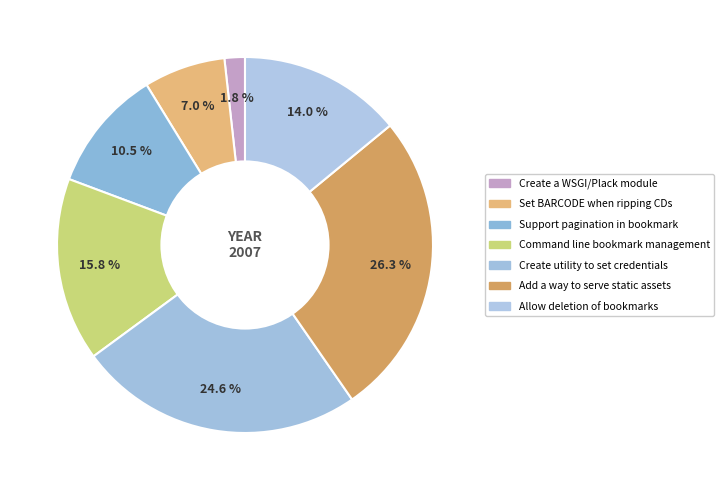

To the nearest percent, what is the average slice percentage?

14%